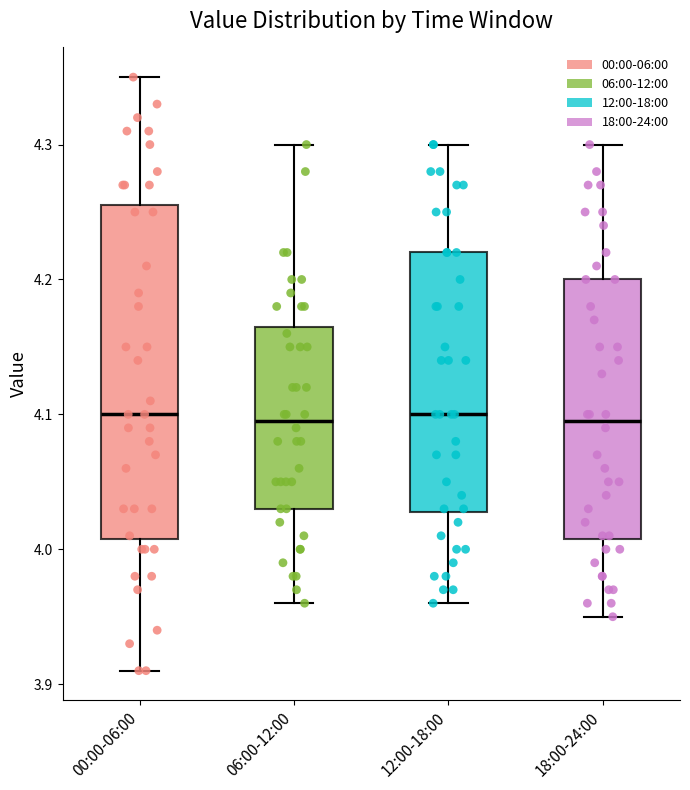

Reading left to right, read every box against the y-axis: the position of its median line, the range the box covers, and the ends of its whiskers. The values are not printed on the chart, so give them approximately, as read against the axis.

00:00-06:00: median 4.10, box 4.01 to 4.26, whiskers 3.91 to 4.35
06:00-12:00: median 4.10, box 4.03 to 4.17, whiskers 3.96 to 4.30
12:00-18:00: median 4.10, box 4.03 to 4.22, whiskers 3.96 to 4.30
18:00-24:00: median 4.10, box 4.01 to 4.20, whiskers 3.95 to 4.30